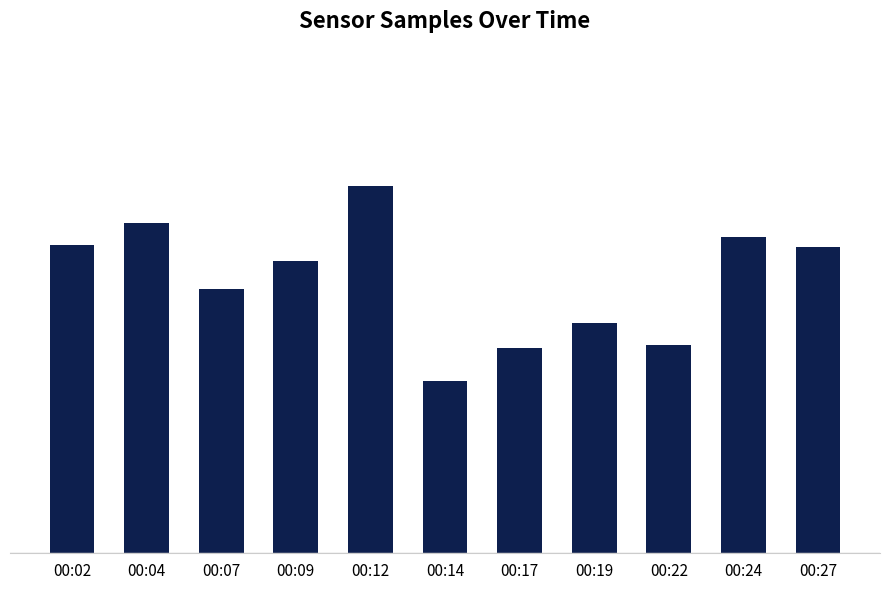

Reading right to left, what are all the values shown in this chart?

1910685	1914355	1875506	1883199	1874126	1862431	1932893	1905632	1895736	1919442	1911606